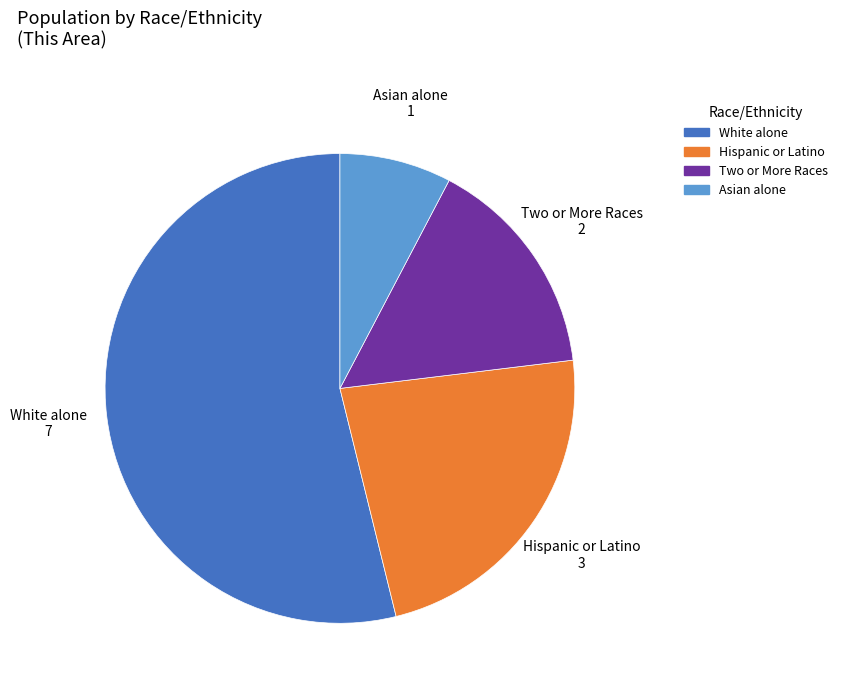

Combined, do White alone and Asian alone account for over 50%?

Yes